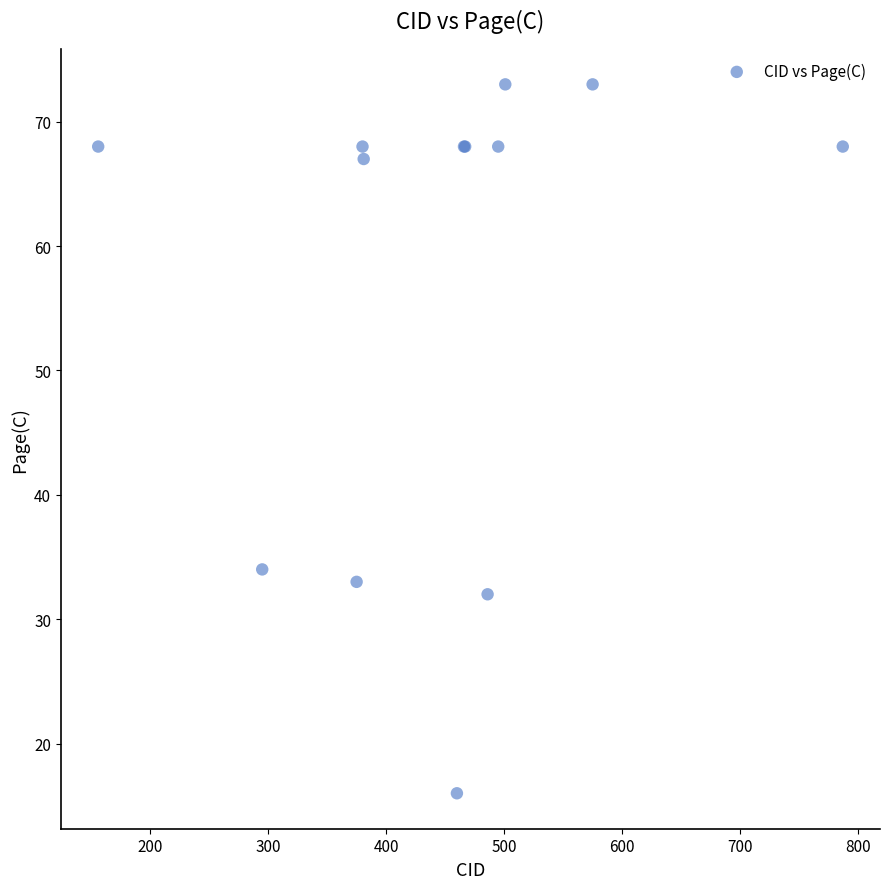

What Y value in the scatter plot is closest to 44?

34